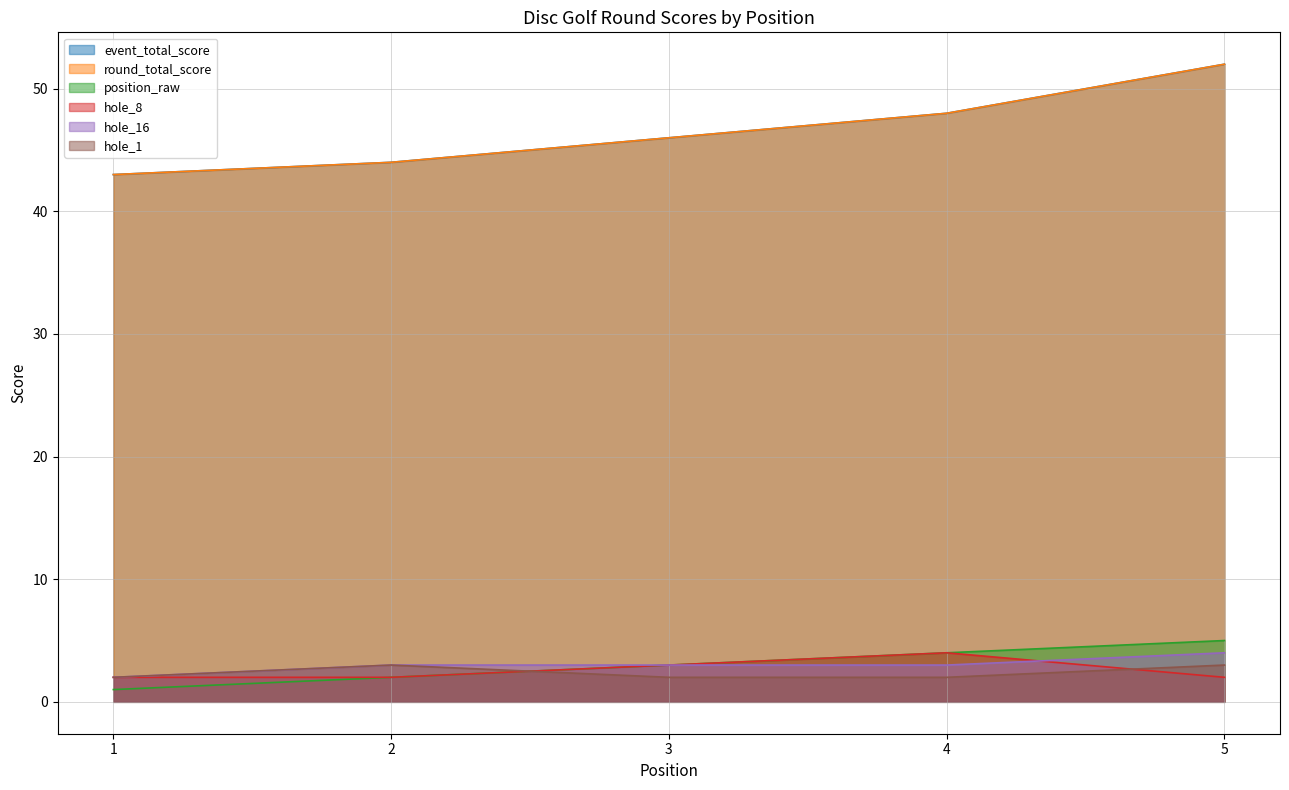

At which label does round_total_score first exceed 46?

4